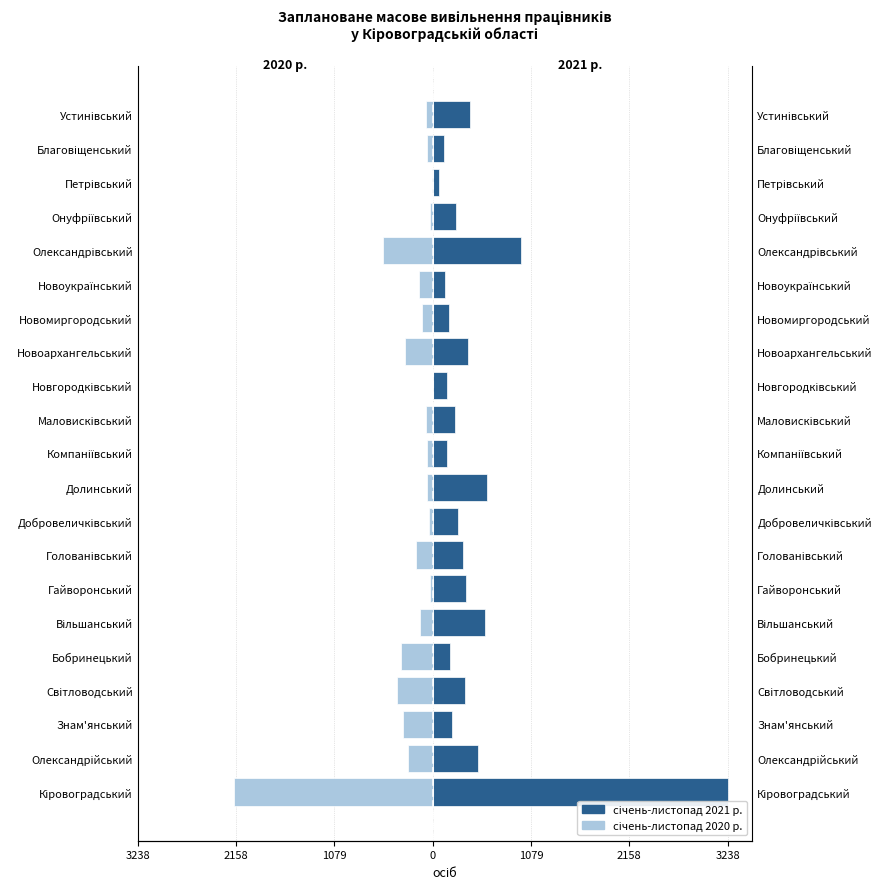

What is the difference between the highest and lowest values at Голованівський?

510